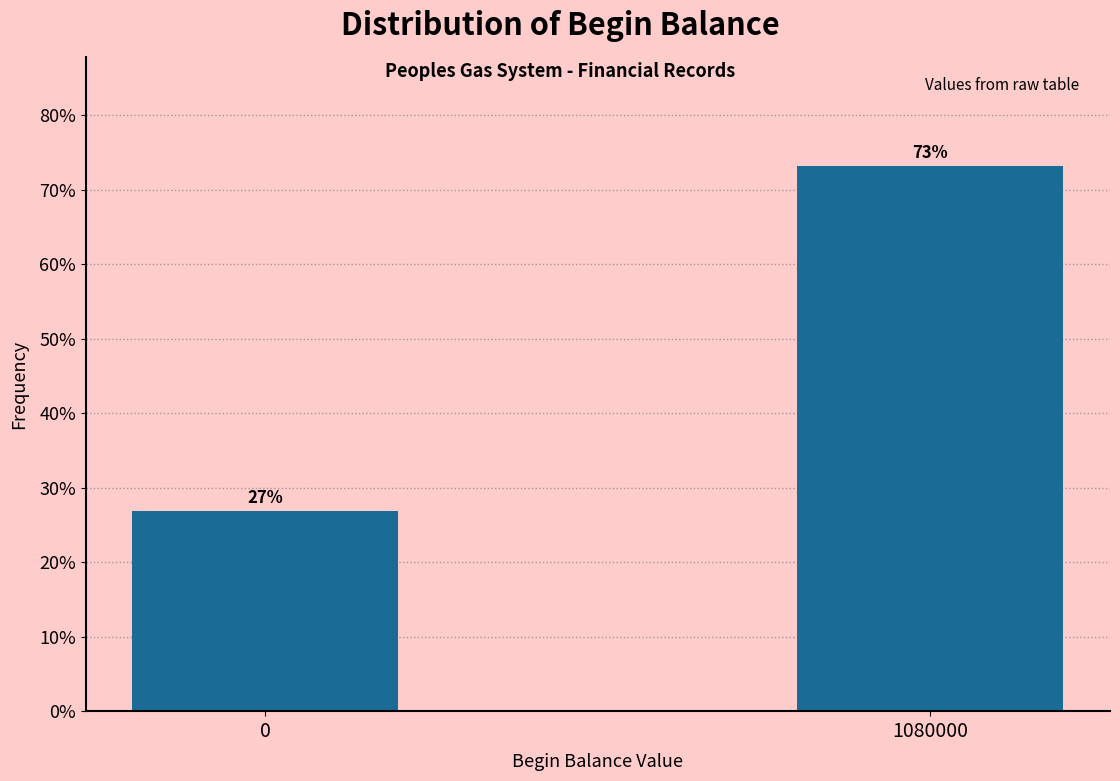

Rank the categories by value from highest to lowest.

1080000, 0